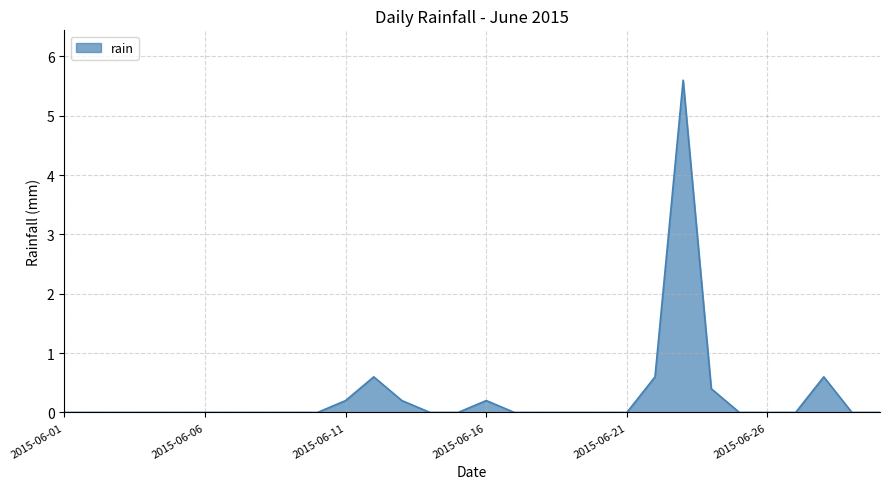

What is the difference between the maximum and minimum values?

5.6